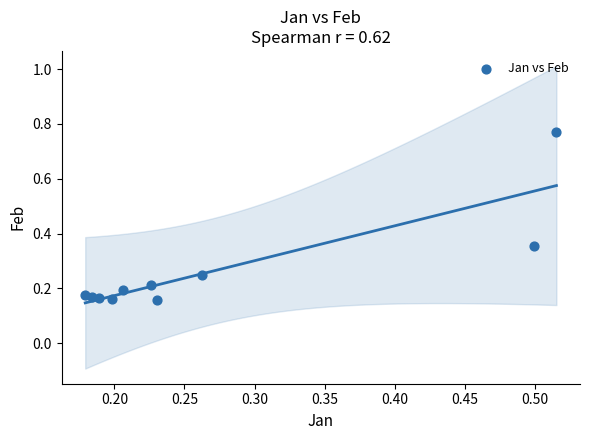

What is the range of X values (max minus min)?

0.3